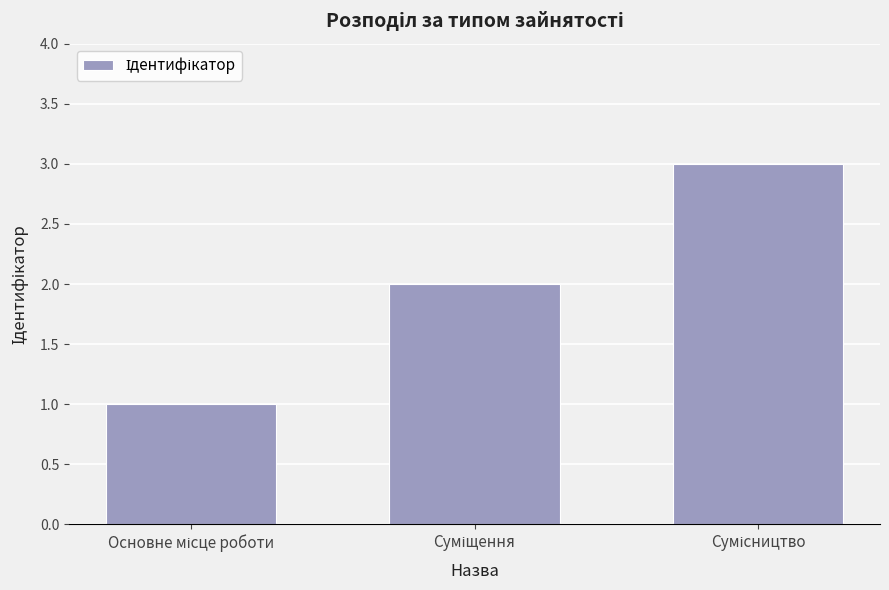

What is the greatest value displayed?

3